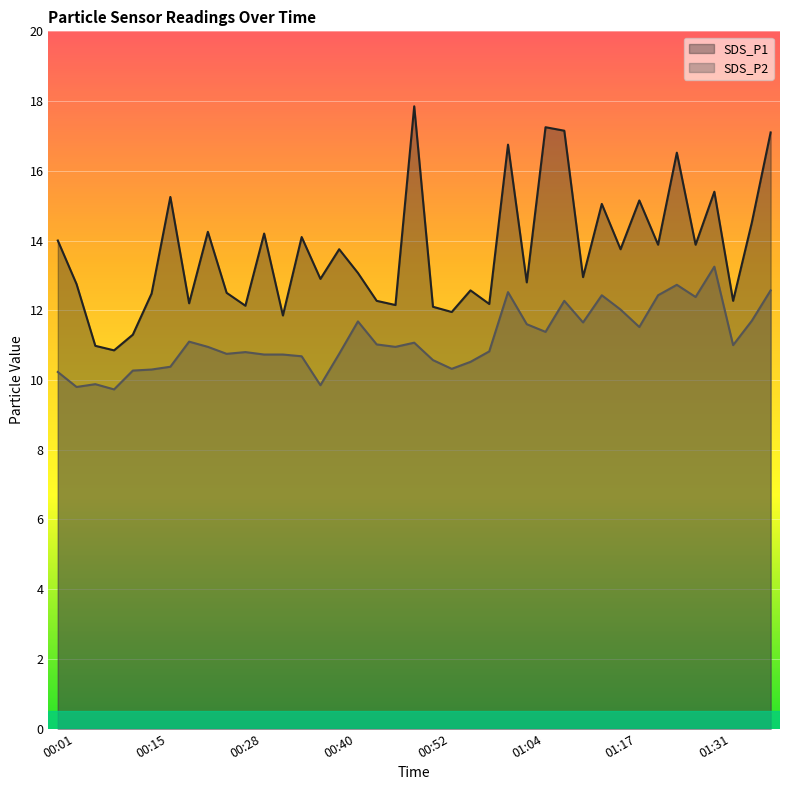

The SDS_P1 series shows 14.1 at 00:35. True or false?

True